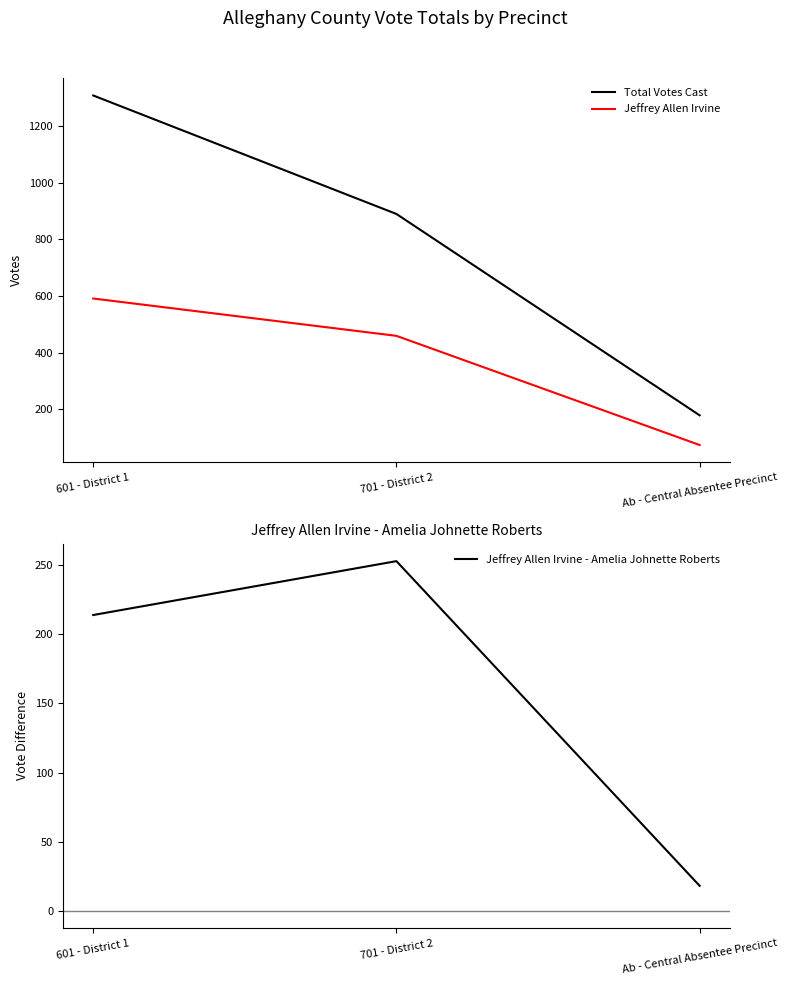

What is the smallest value displayed?

18